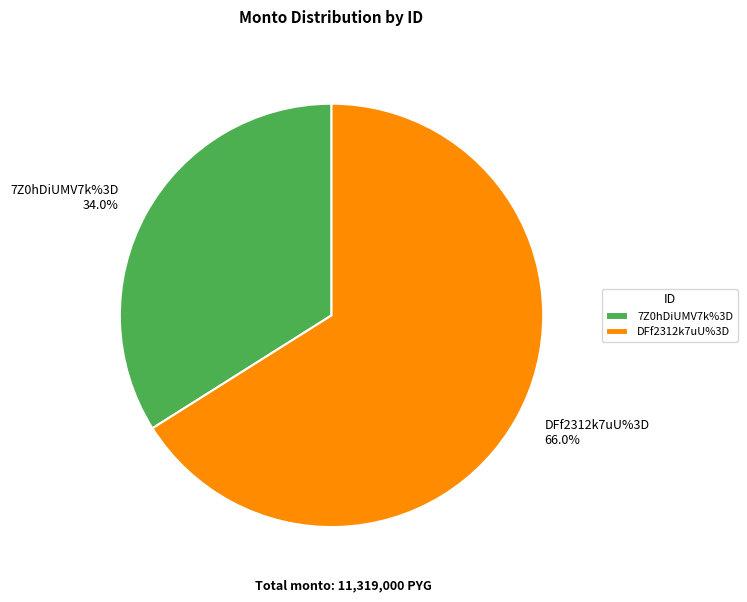

Is there any slice that represents more than half of the pie?

Yes